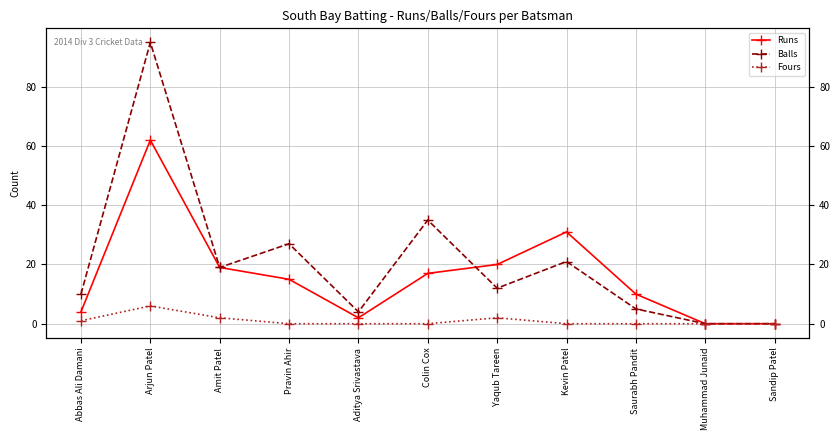

True or false: Fours and Runs cross at least once.

False